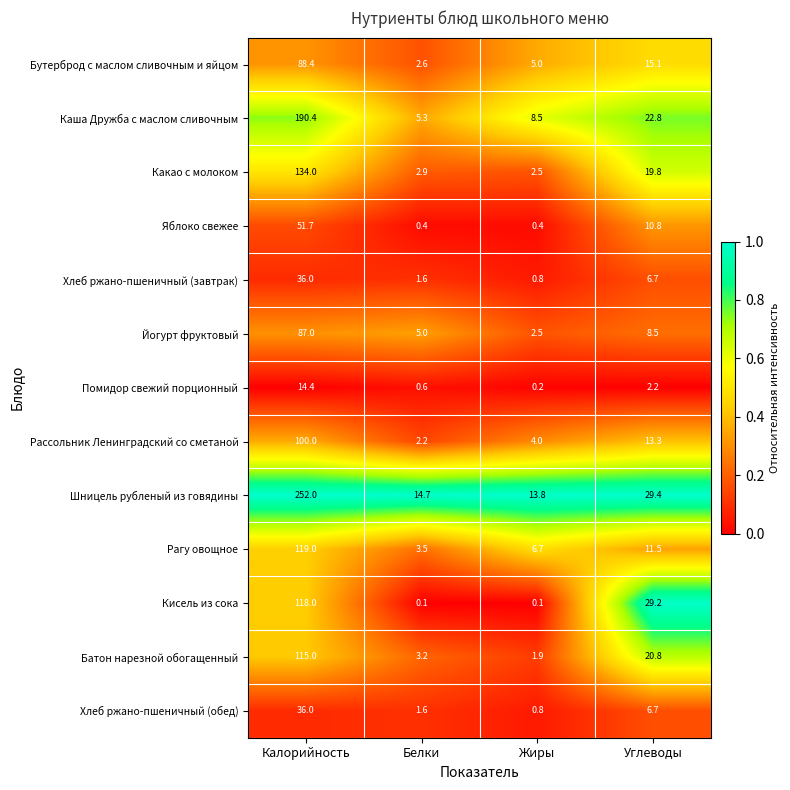

What is the difference between the second highest and minimum values in the Бутерброд с маслом сливочным и яйцом series?

12.5